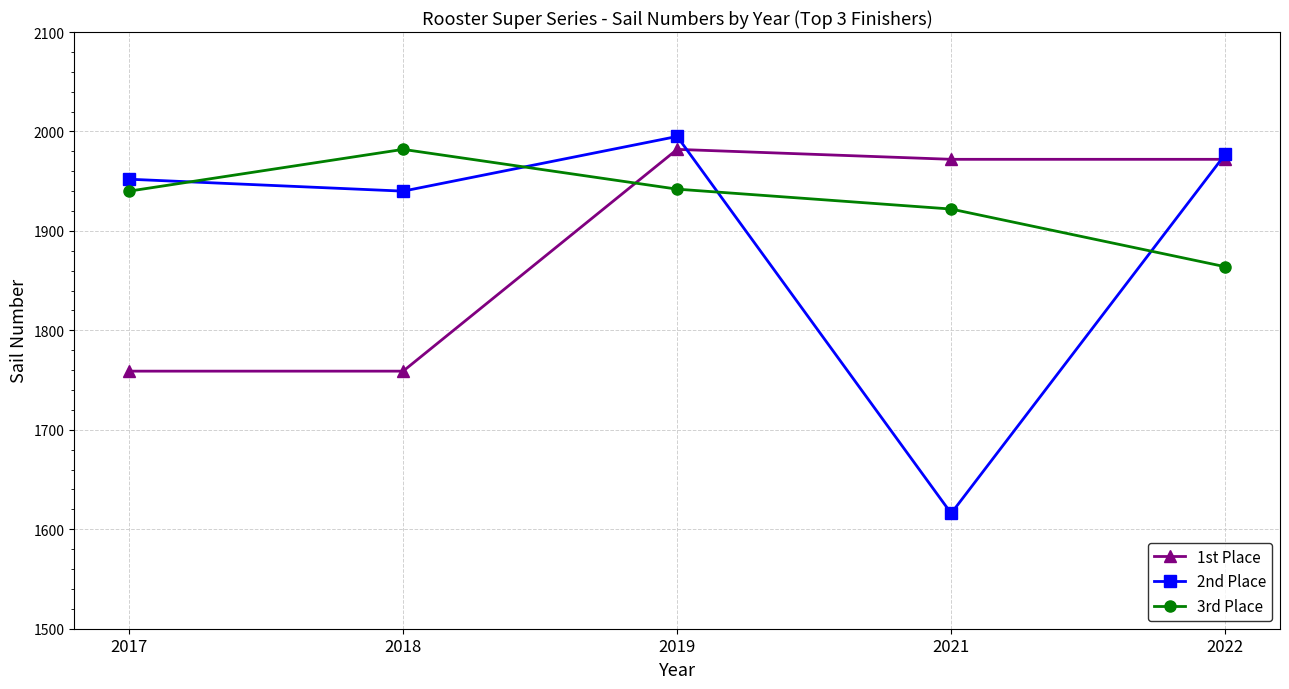

The value of 3rd Place at 2019 is 3334. True or false?

False